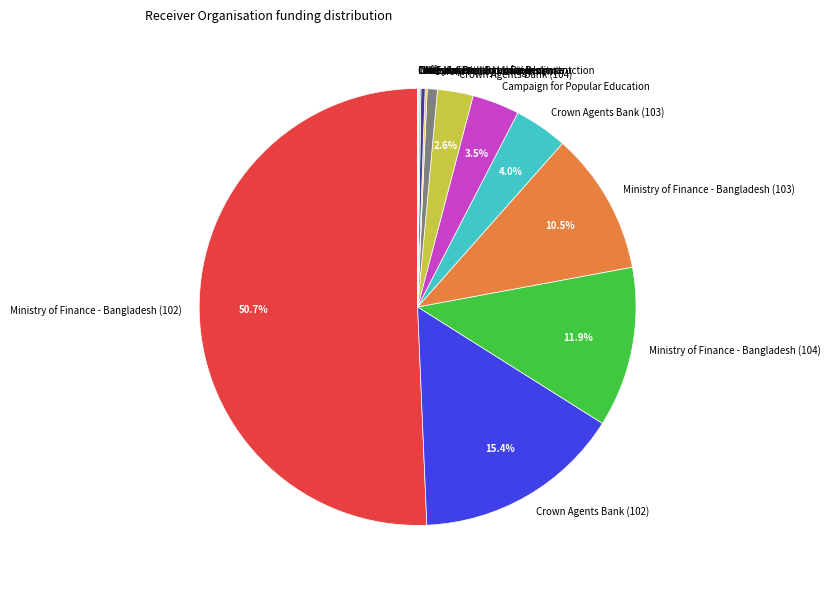

What is the majority slice?

Ministry of Finance - Bangladesh (102)